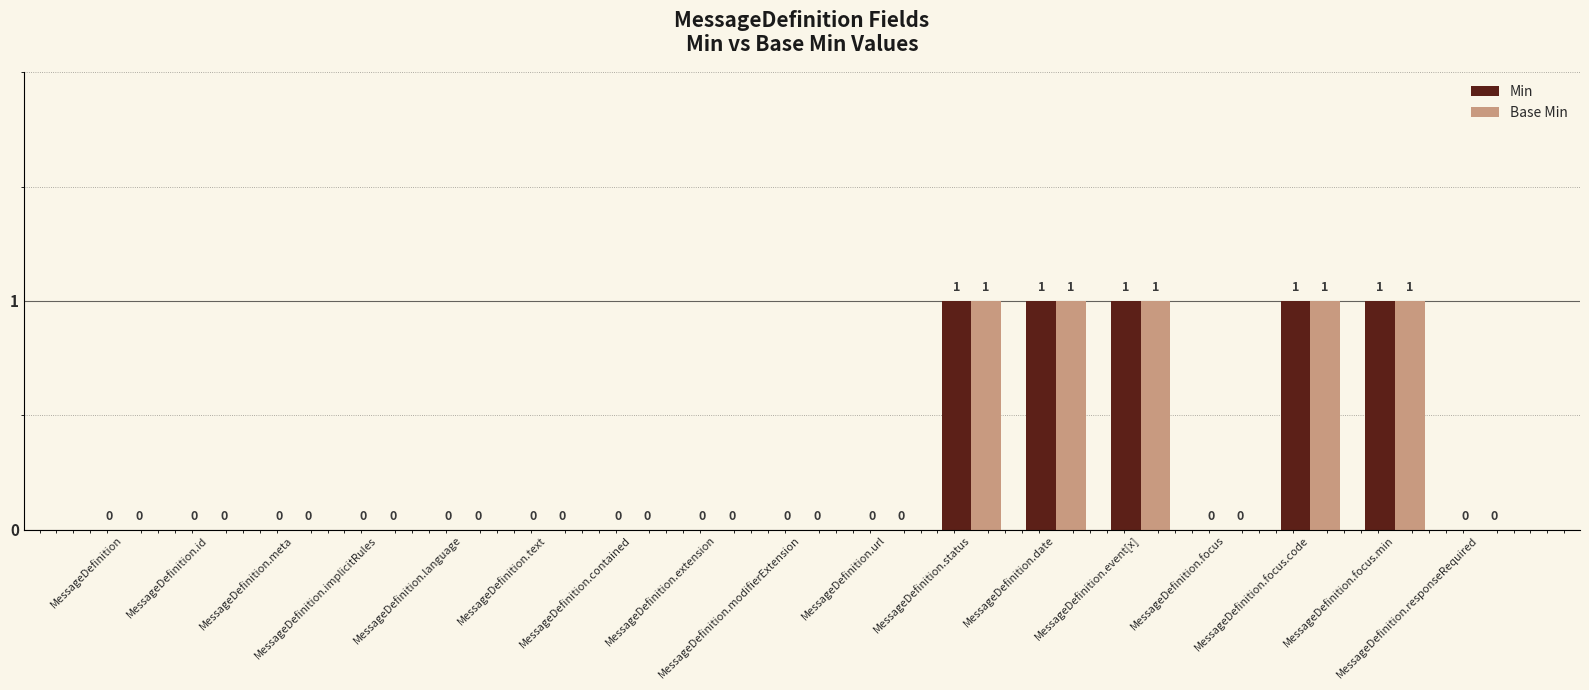

What is the sum of all Base Min values?

5